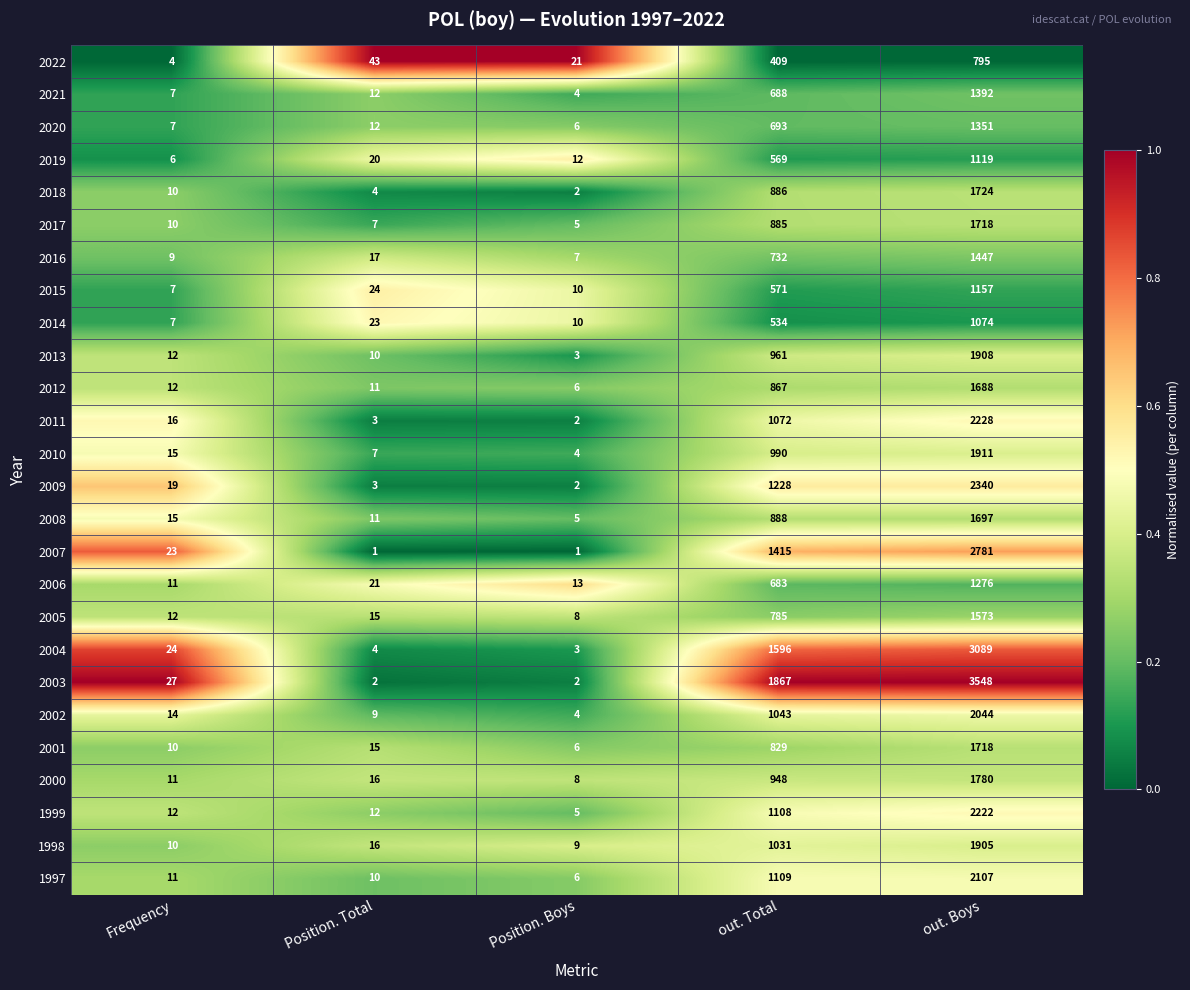

List the labels in order of 1998 value, smallest first.

Position. Boys, Frequency, Position. Total, out. Total, out. Boys